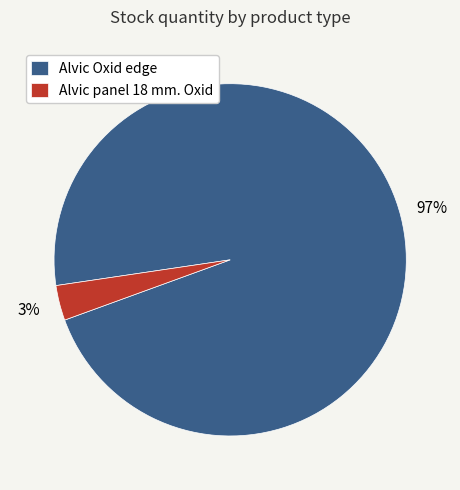

Count the number of slices in the pie.

2